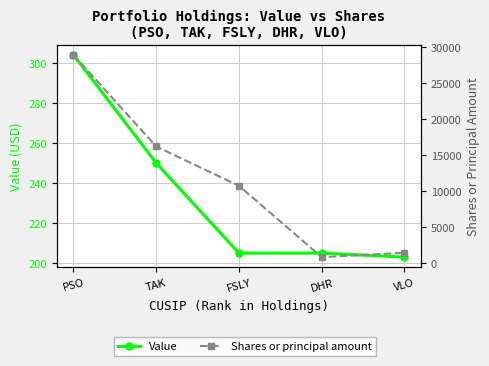

At which label is Shares or principal amount closest to 14871?

TAK